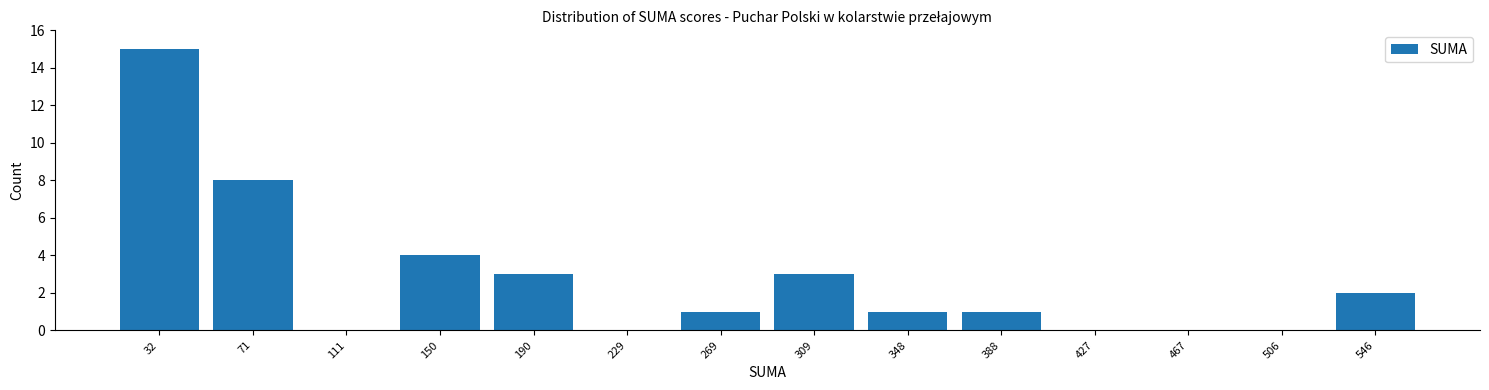

Reading left to right, extract all data points from this chart.

32=15	71=8	111=0	150=4	190=3	229=0	269=1	309=3	348=1	388=1	427=0	467=0	506=0	546=2